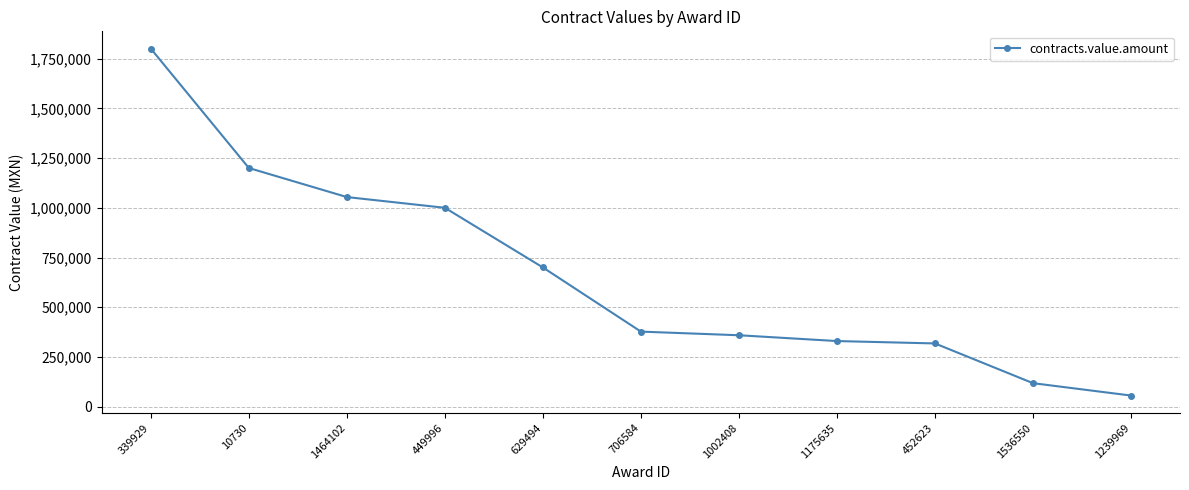

What is the difference between the second highest and second lowest values?

1081776.0